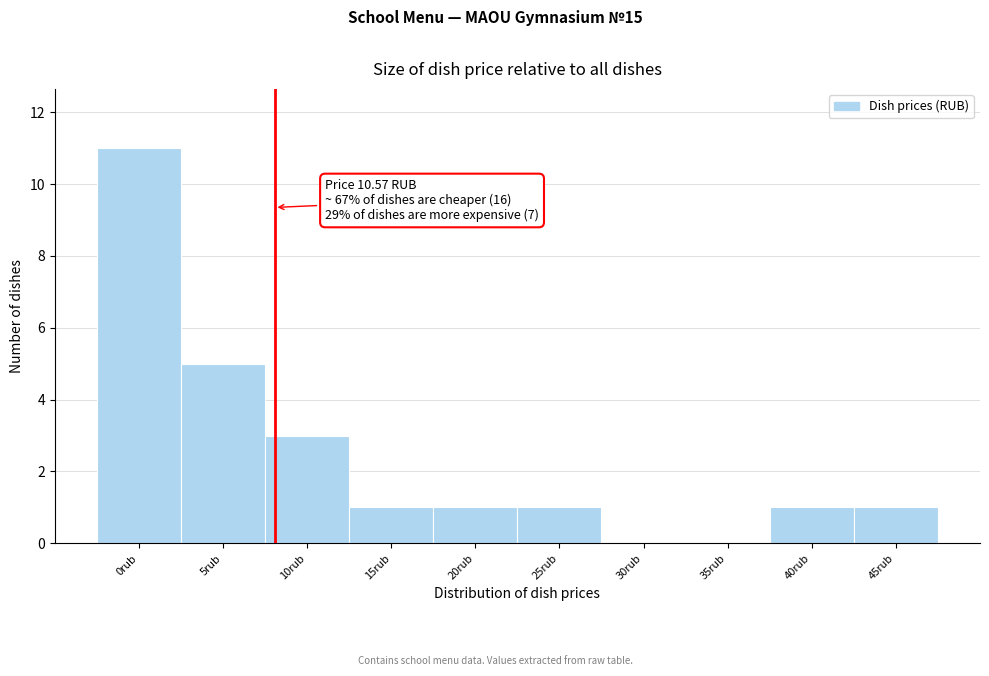

Reading left to right, transcribe all the data shown in this chart.

0rub=11	5rub=5	10rub=3	15rub=1	20rub=1	25rub=1	30rub=0	35rub=0	40rub=1	45rub=1